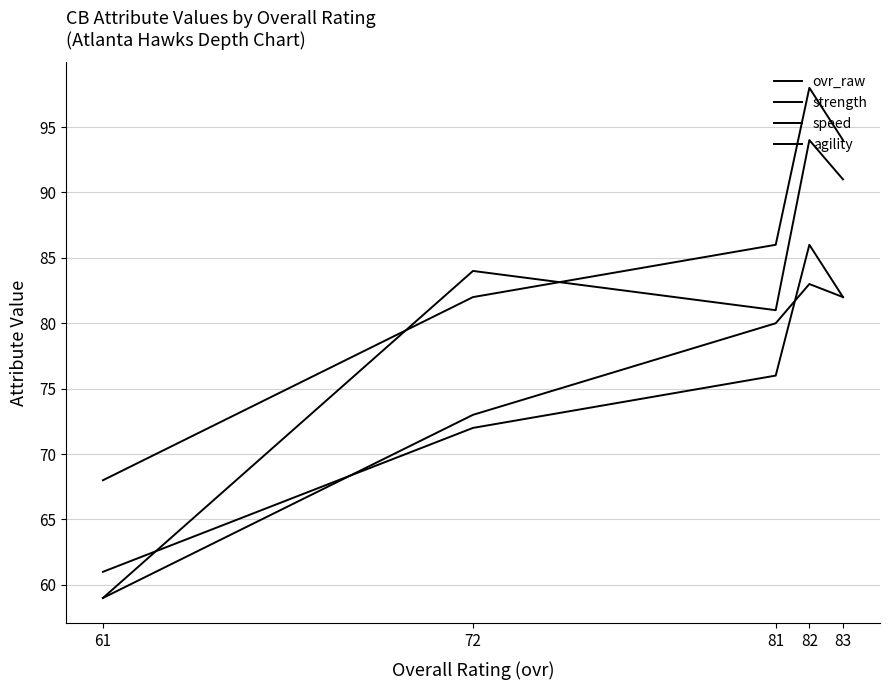

True or false: ovr_raw and speed cross at least once.

False